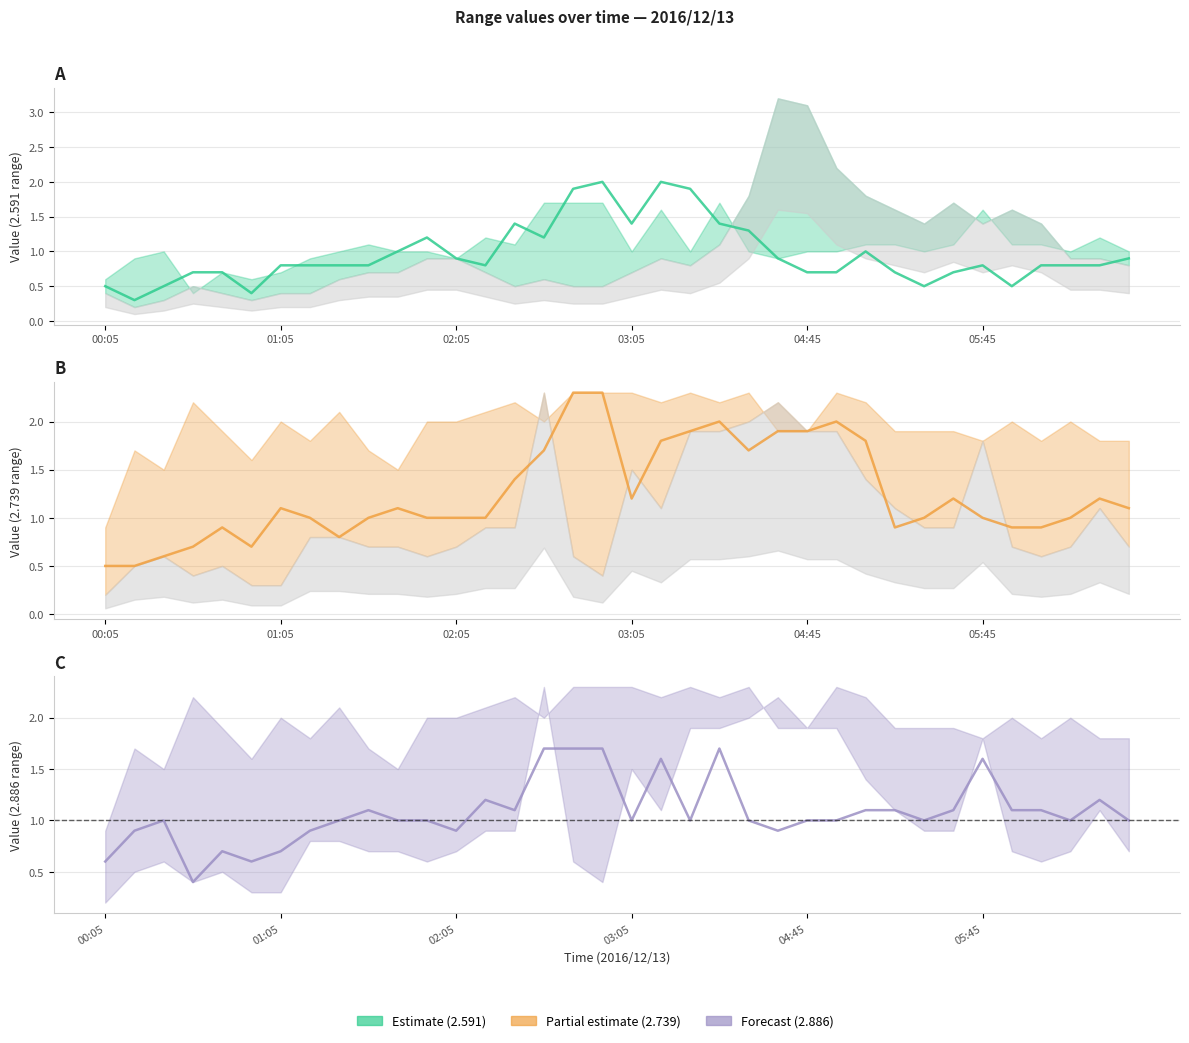

Between 00:05 and 05:15, which series saw the biggest shift?

2.886